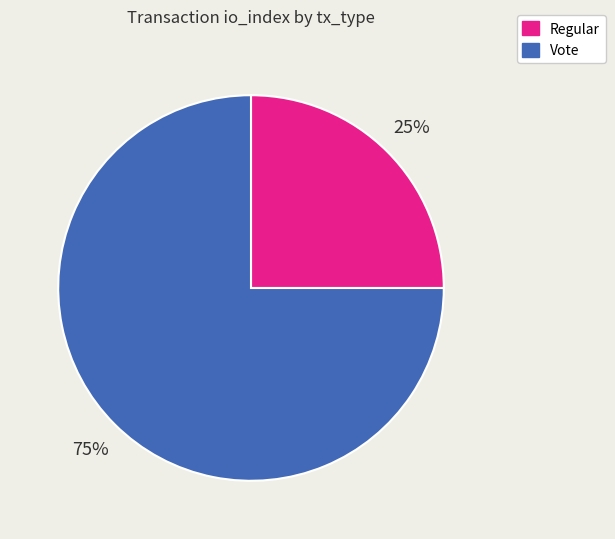

Count the number of slices in the pie.

2